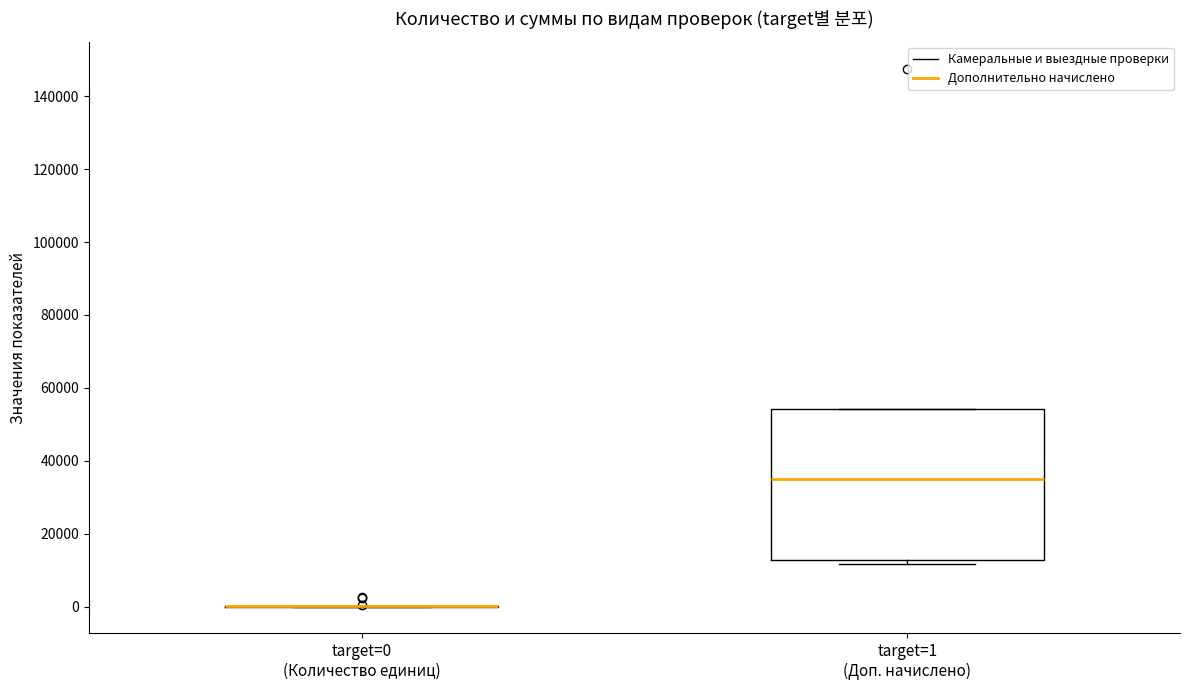

Reading left to right, transcribe this box plot: for each box, give where its median line is, the range the box spans, and where its two whiskers end, as read against the y-axis. The values are not printed on the chart, so give them approximately, as read against the axis.

target=0 (Количество единиц): box collapsed to a line at 0, whiskers 0 to 0
target=1 (Доп. начислено): median 34000, box 12000 to 54000, whiskers 12000 (just below the box's lower edge) to 54000